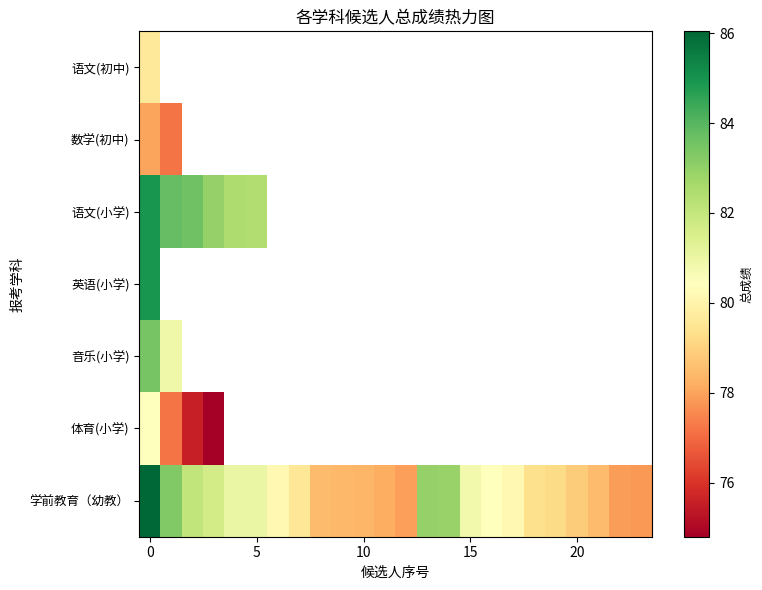

How many distinct data groups are displayed?

7